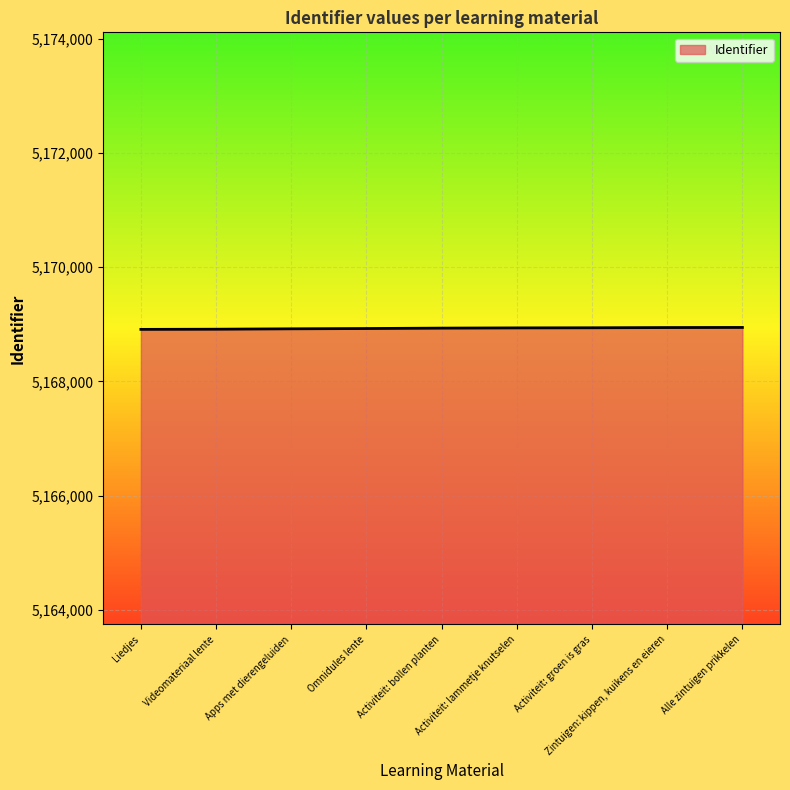

What is the smallest value displayed?

5168911